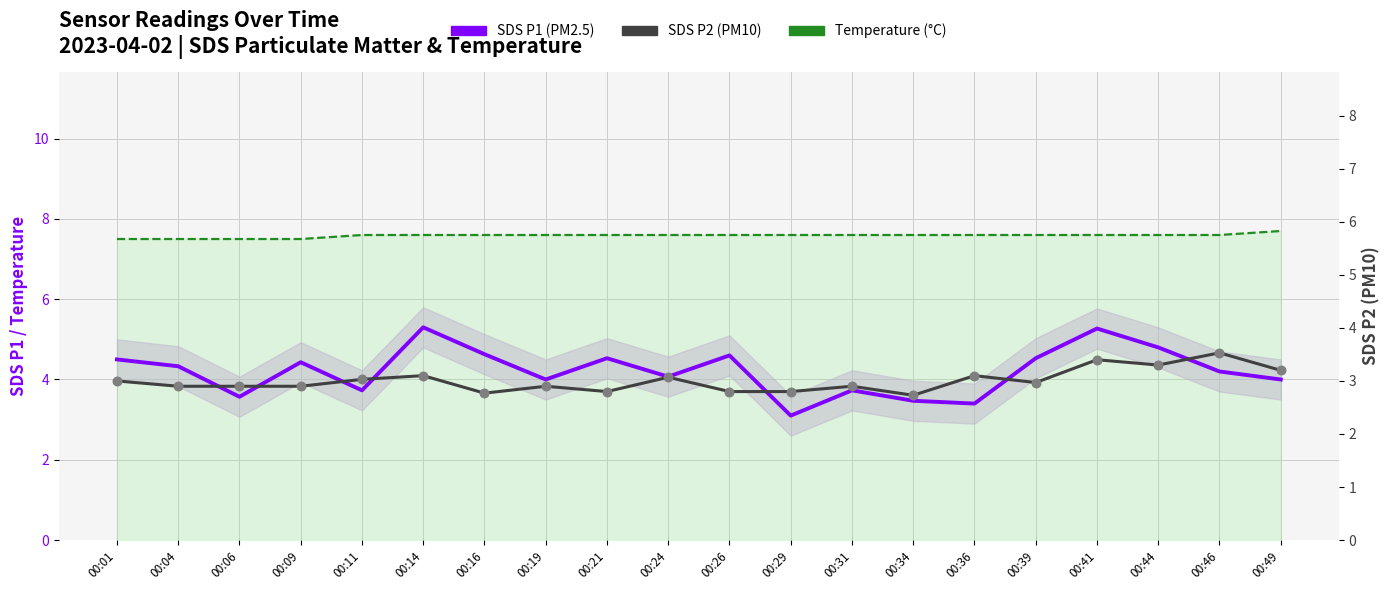

Which series contains the lowest Y value?

SDS P2 (PM10)